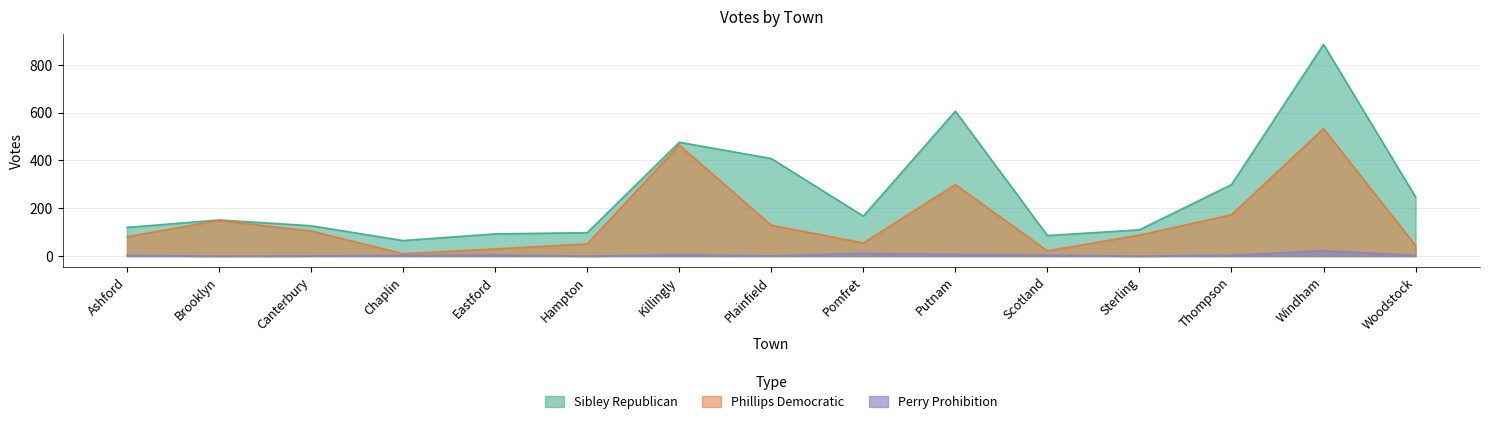

What are all the series names shown in the legend?

Sibley Republican, Phillips Democratic, Perry Prohibition